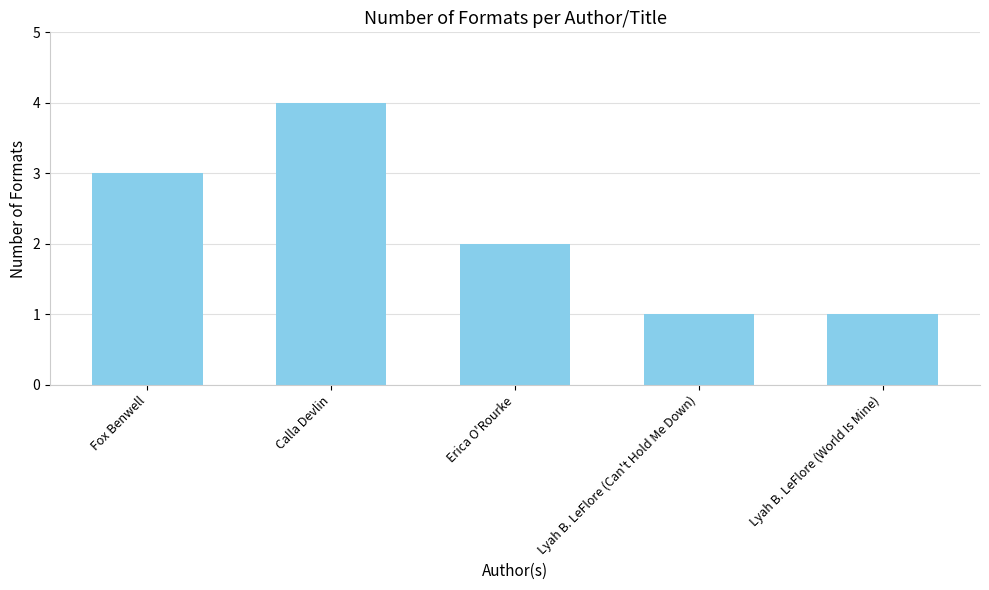

The value at Lyah B. LeFlore (Can't Hold Me Down) is 2. True or false?

False